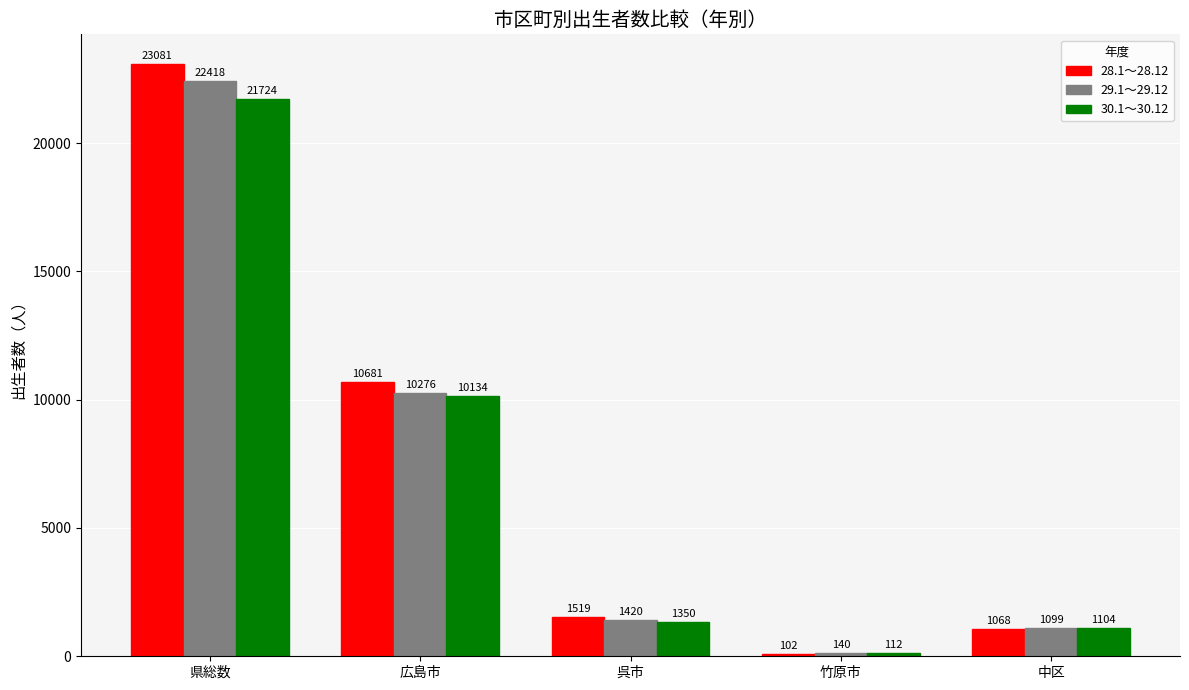

What is the minimum value shown in the chart?

102